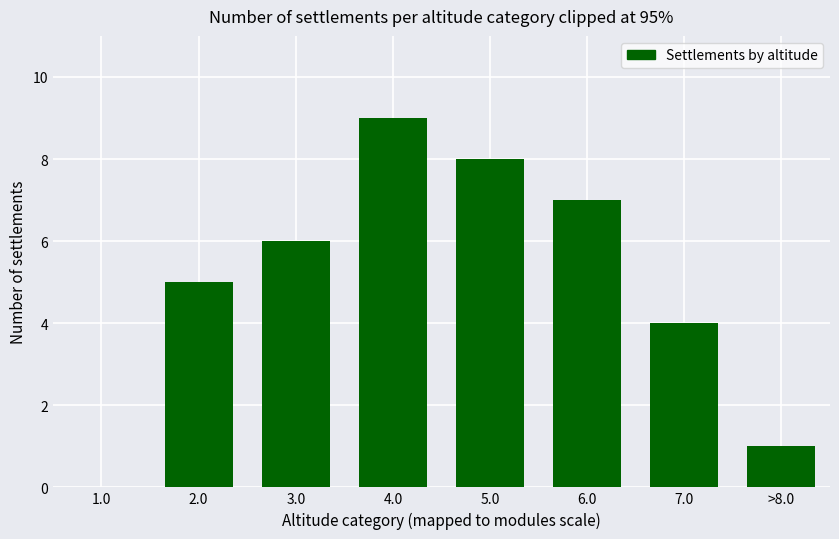

Reading right to left, what are all the values shown in this chart?

>8.0=1	7.0=4	6.0=7	5.0=8	4.0=9	3.0=6	2.0=5	1.0=0